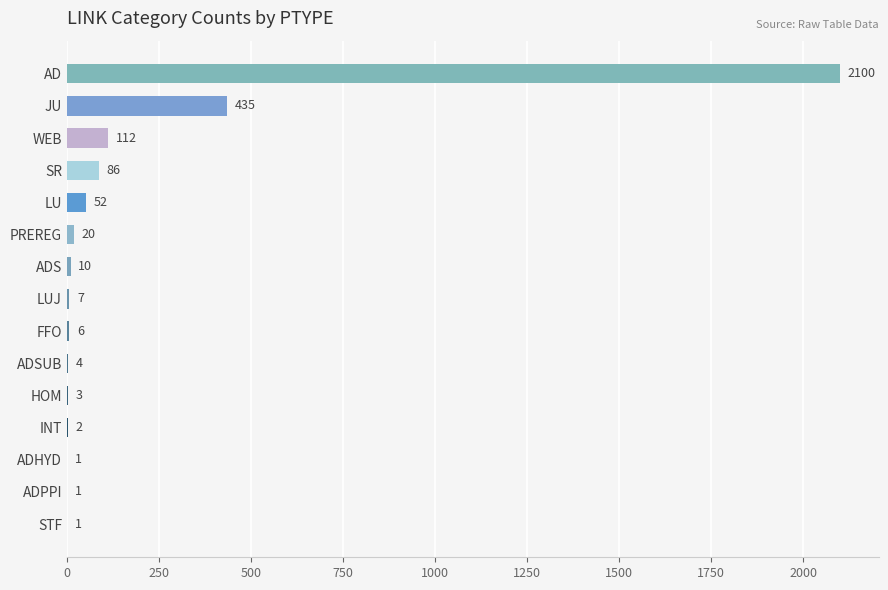

Are the bars grouped side by side (vs. stacked)?

No